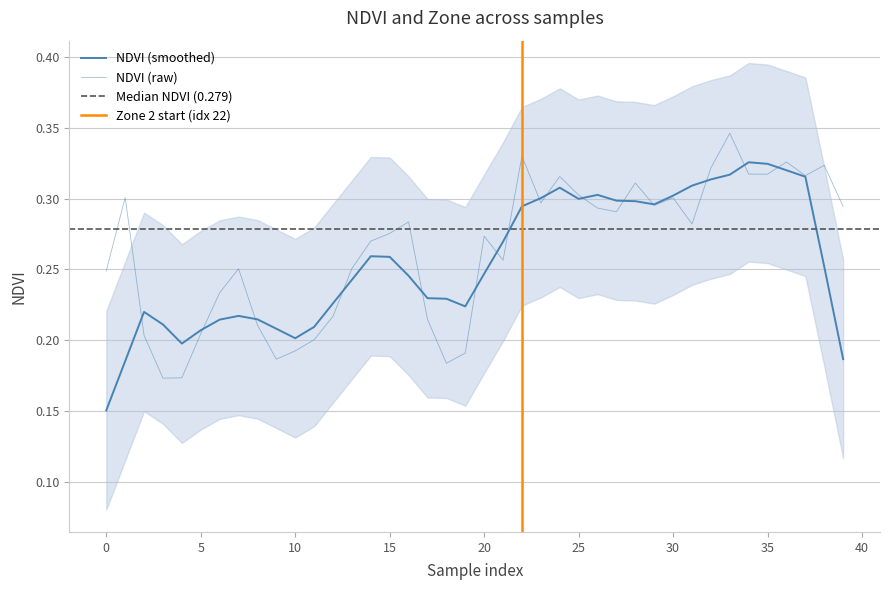

Reading left to right, extract all data points from this chart.

0.2	0.3	0.2	0.2	0.2	0.2	0.2	0.3	0.2	0.2	0.2	0.2	0.2	0.3	0.3	0.3	0.3	0.2	0.2	0.2	0.3	0.3	0.3	0.3	0.3	0.3	0.3	0.3	0.3	0.3	0.3	0.3	0.3	0.3	0.3	0.3	0.3	0.3	0.3	0.3